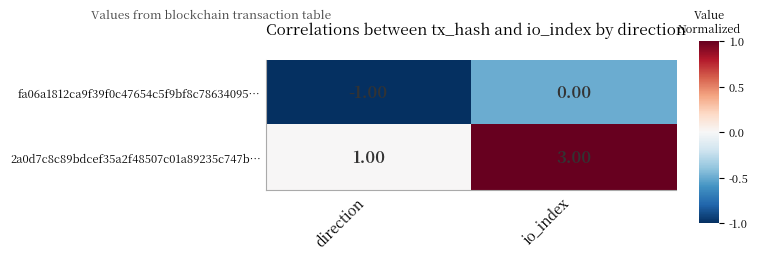

Which series has the largest total across all categories?

2a0d7c8c89bdcef35a2f48507c01a89235c747b…